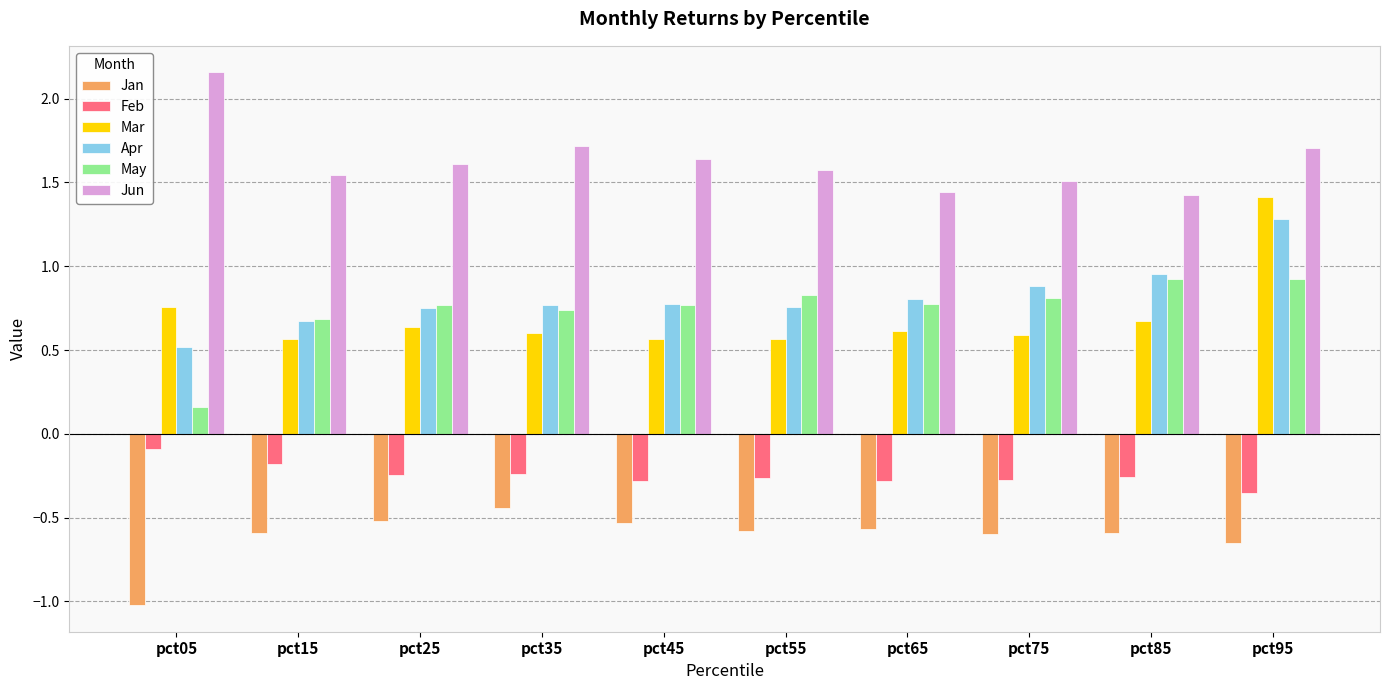

At how many categories does at least one series exceed 1?

10